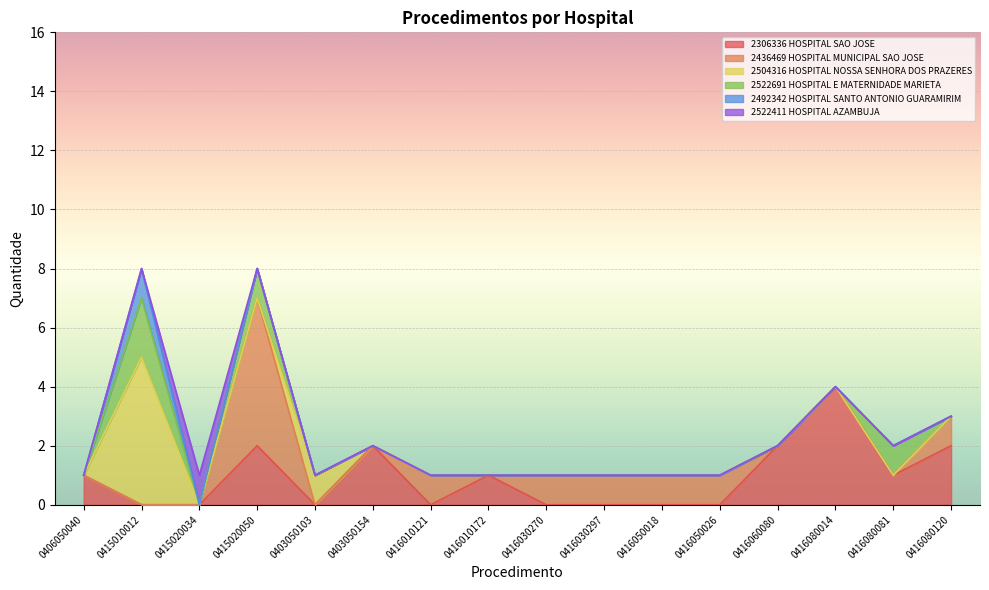

True or false: 2492342 HOSPITAL SANTO ANTONIO GUARAMIRIM has a value of 0 at 0416030297.

True